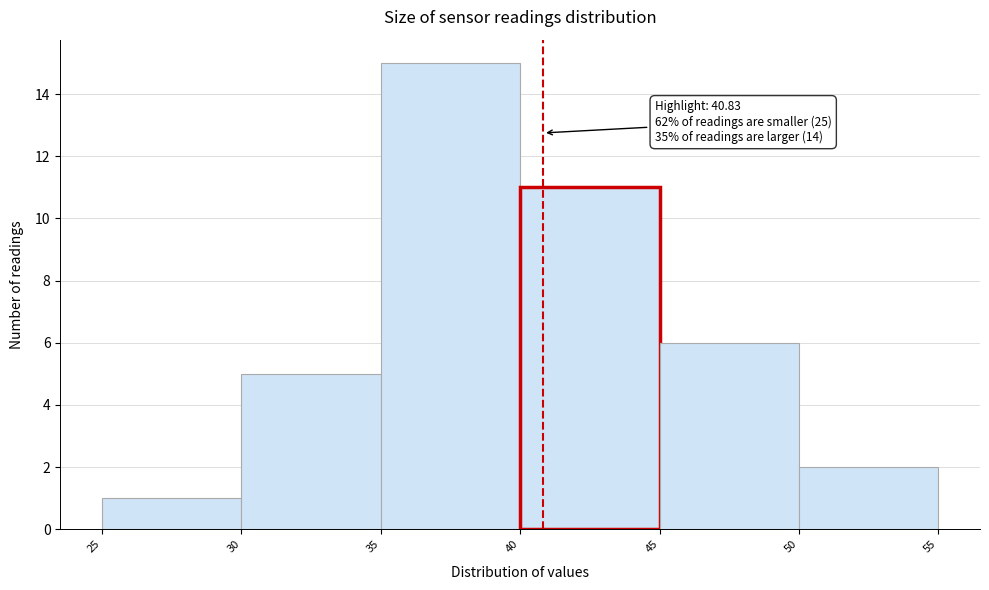

Over which range of the x-axis is the bar tallest?

35 to 40